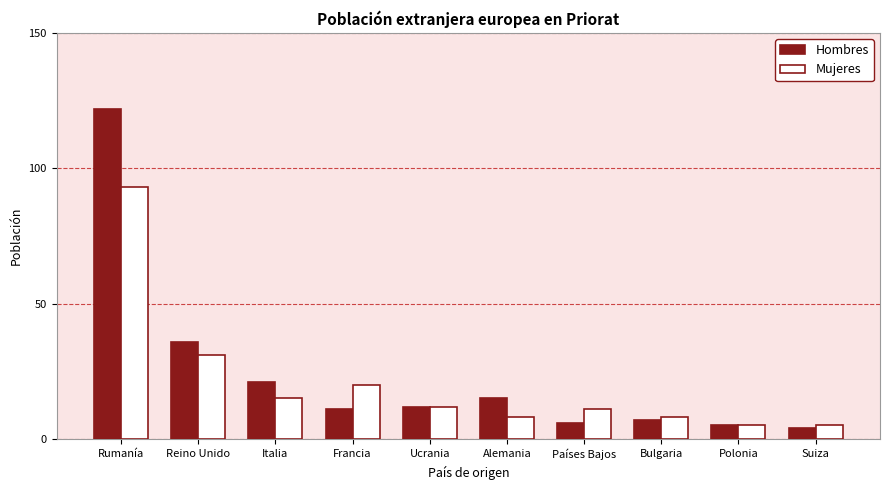

Is it true that Mujeres equals 5 at Polonia?

True